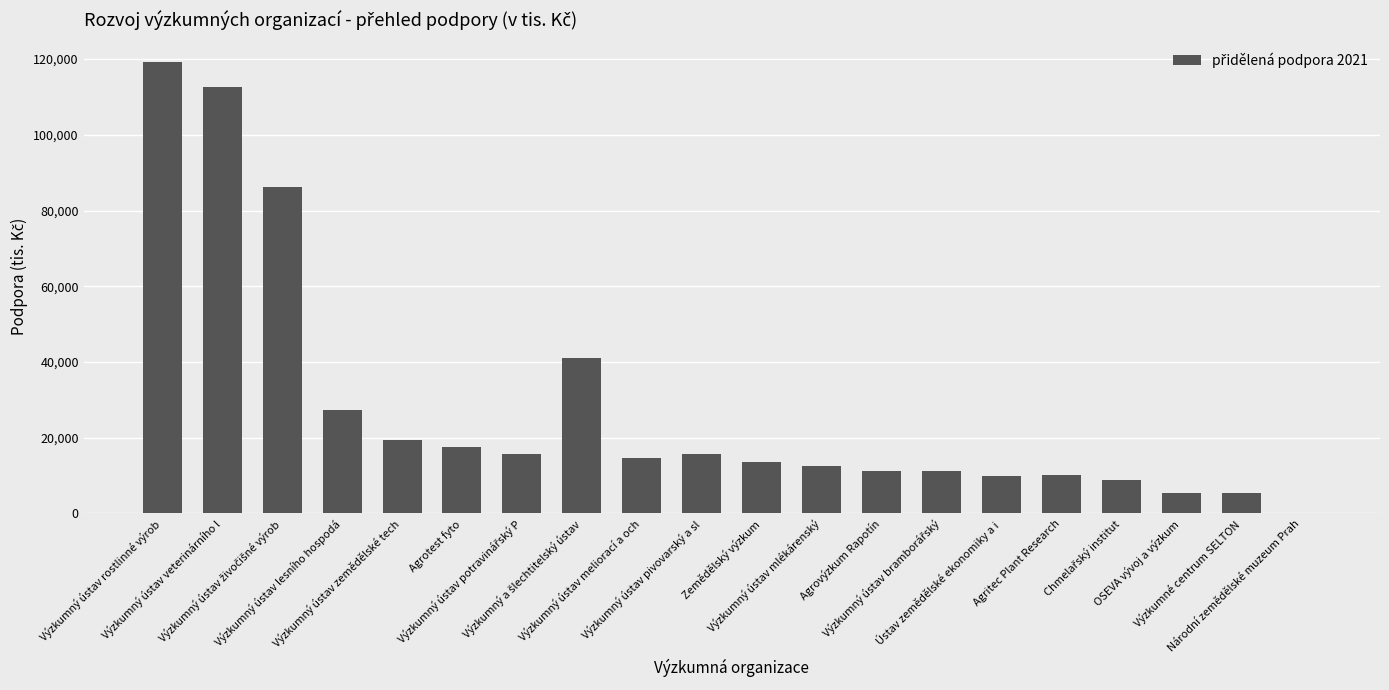

What is the sum of all values?

558038